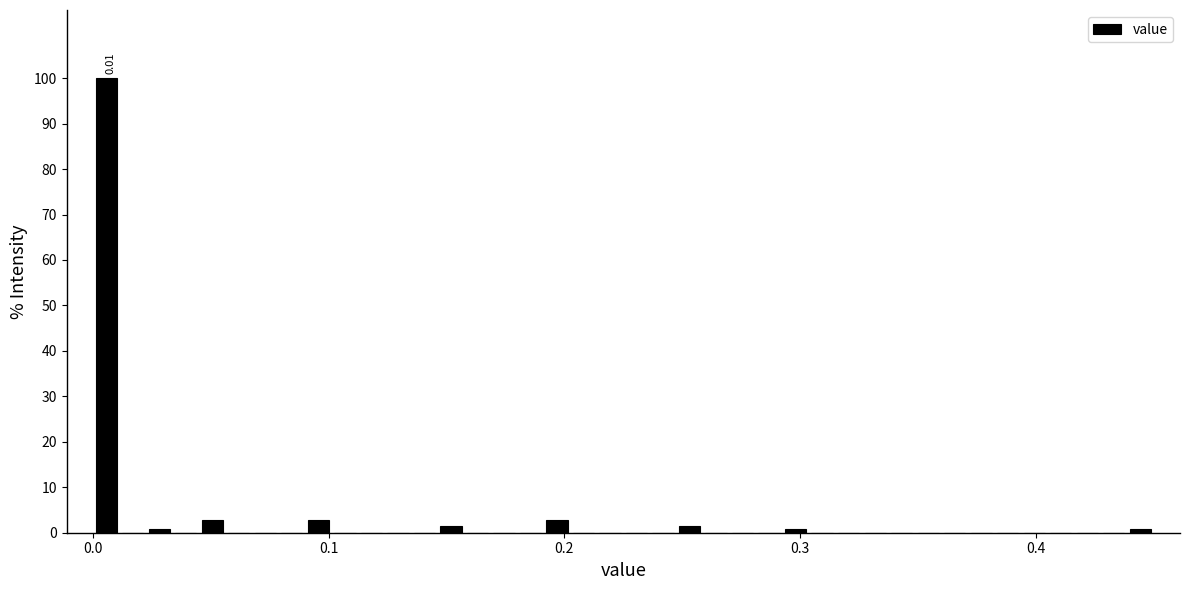

Read against the x-axis, roughly where is the centre of the tallest bar?

0.01